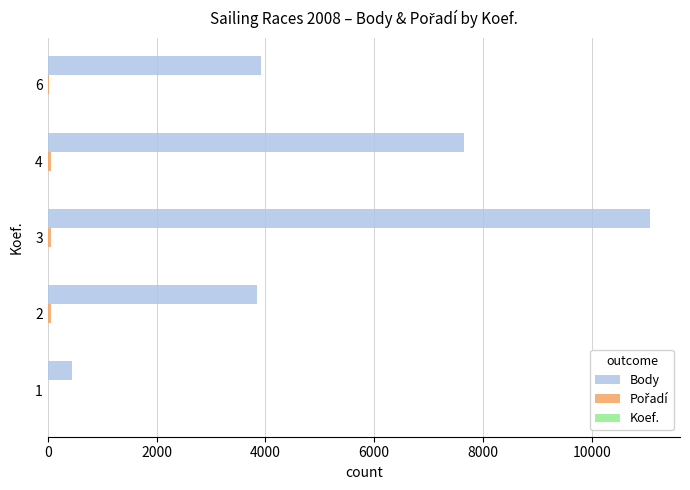

Which series changed the most between 3 and 4?

Body